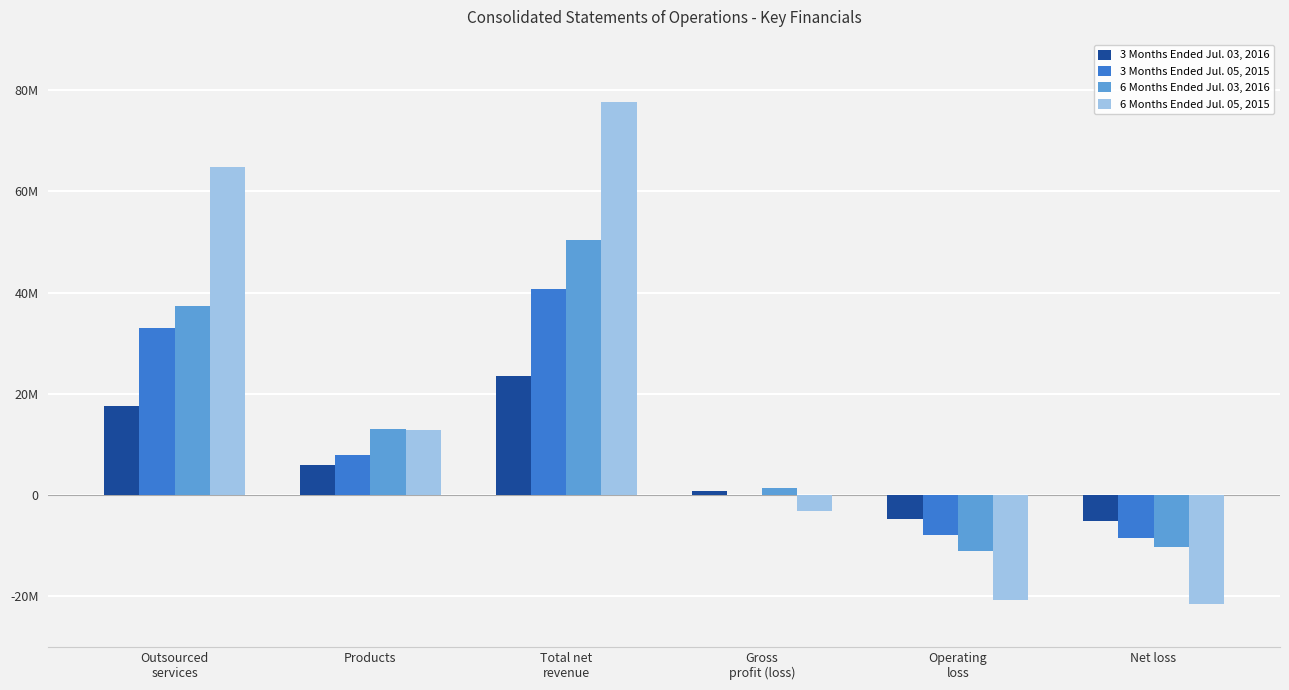

At Products, list the series in order from smallest to largest.

3 Months Ended Jul. 03, 2016, 3 Months Ended Jul. 05, 2015, 6 Months Ended Jul. 05, 2015, 6 Months Ended Jul. 03, 2016